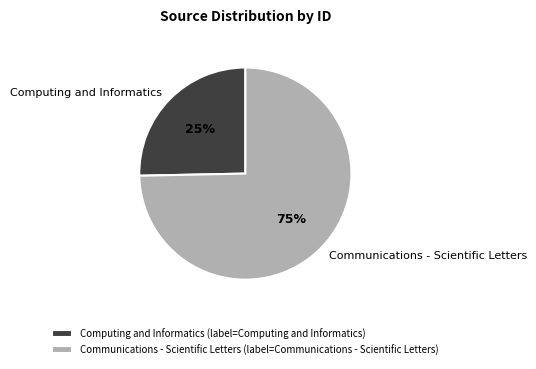

What is the largest slice in the pie chart?

Communications - Scientific Letters